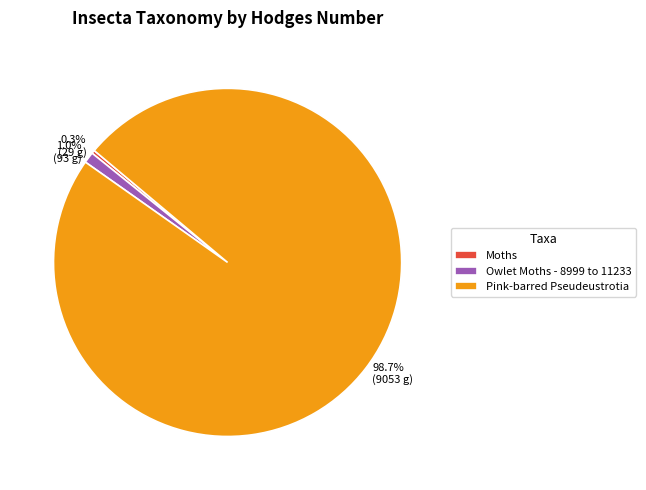

What is the smallest slice in the pie chart?

Moths